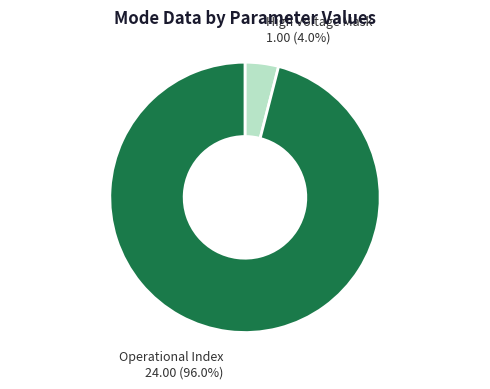

Does any single category account for the majority?

Yes